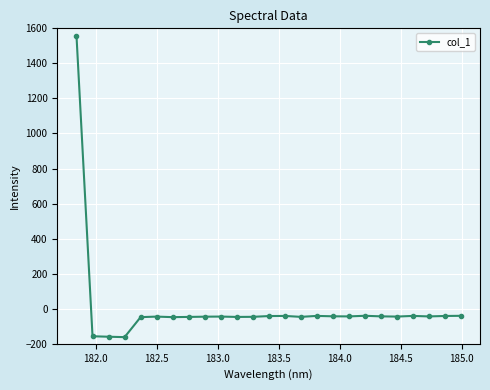

What is the smallest value displayed?

-162.0